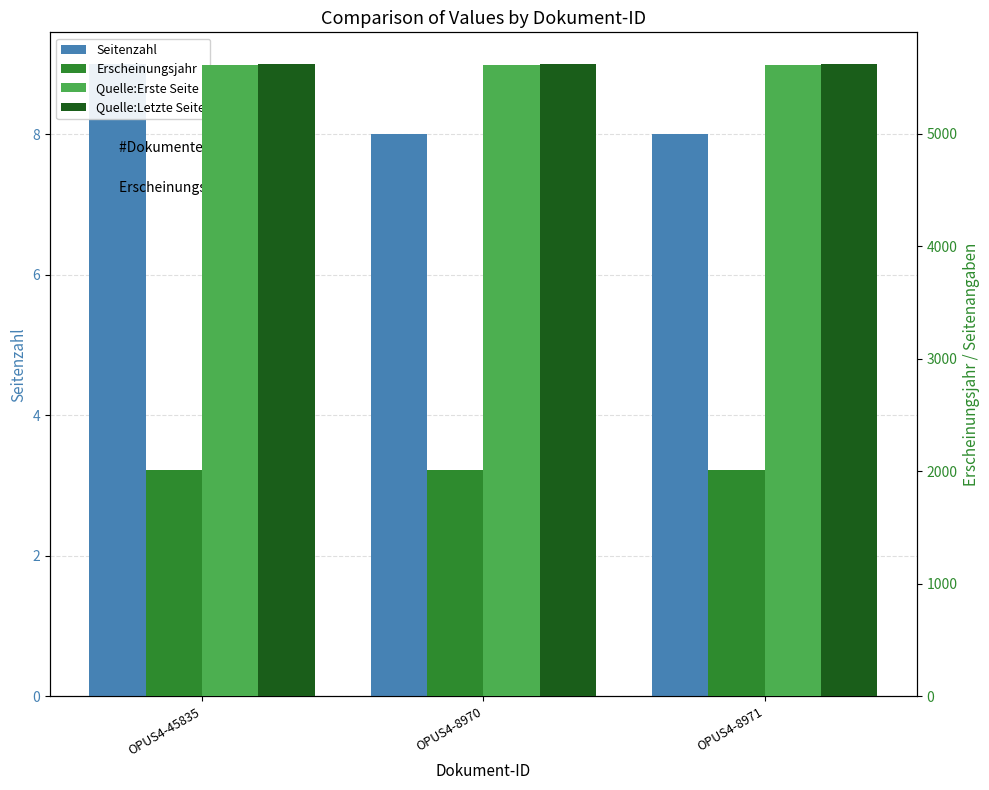

What value does the Erscheinungsjahr series have at OPUS4-8970?

2016